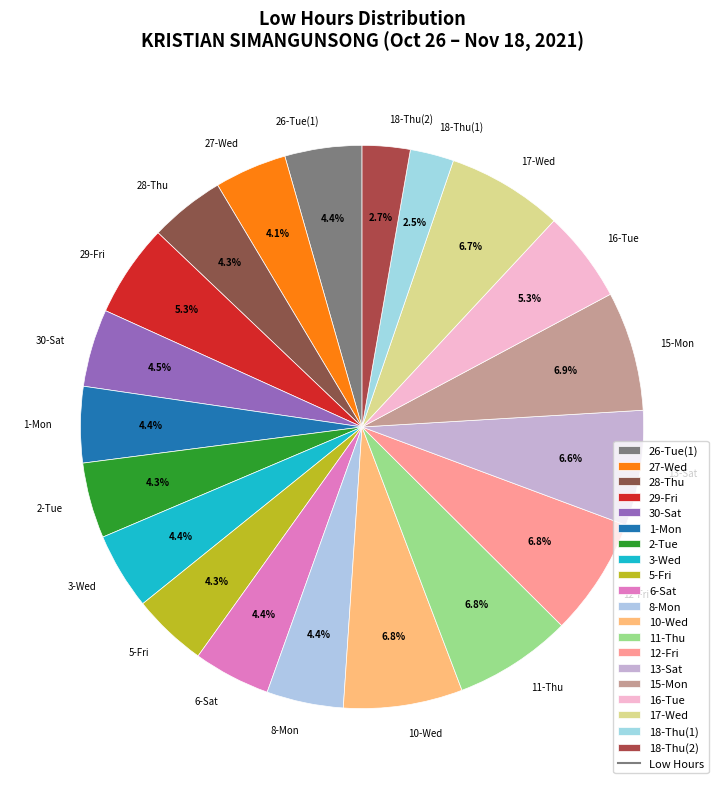

Does 26-Tue(1) account for over 50% of the chart?

No